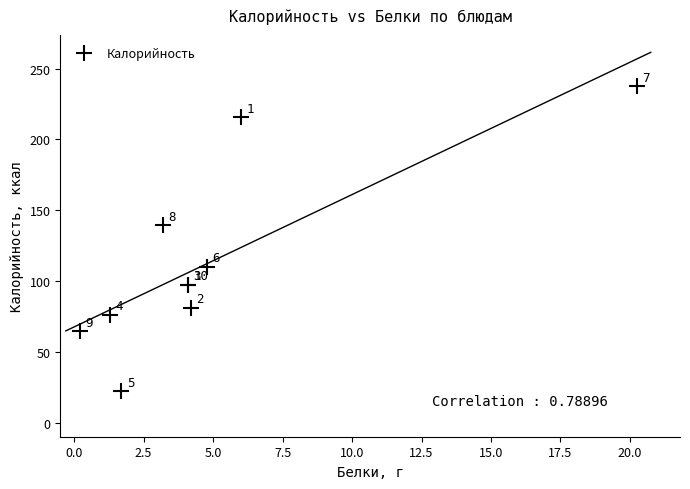

What Y value in the scatter plot is closest to 129?

139.4